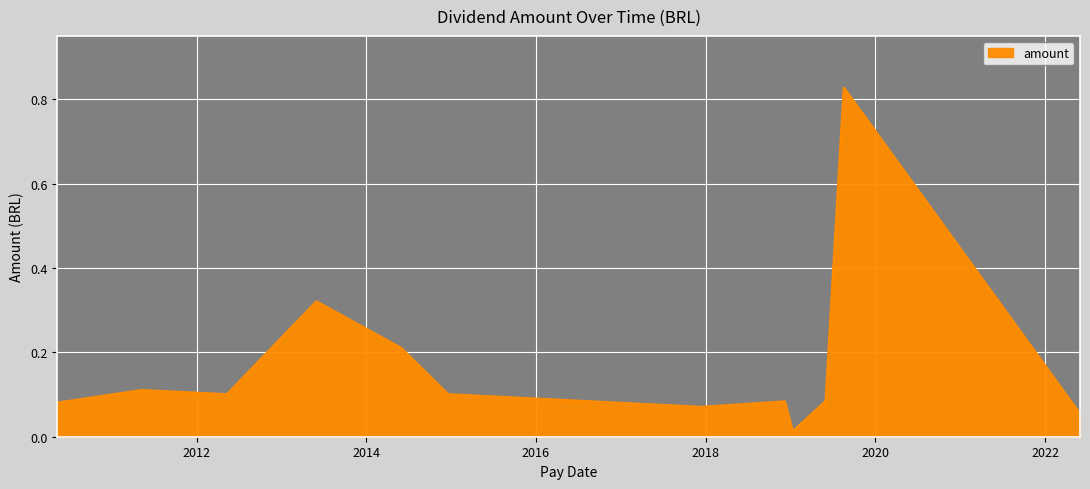

What is the difference between the maximum and minimum values?

0.8